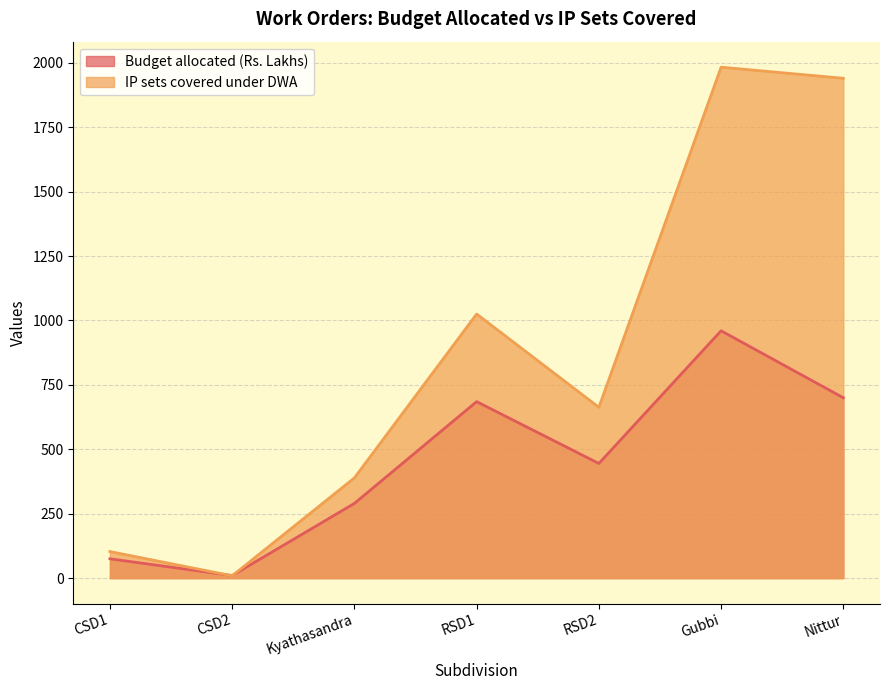

At which category does IP sets covered under DWA reach its first local valley?

CSD2